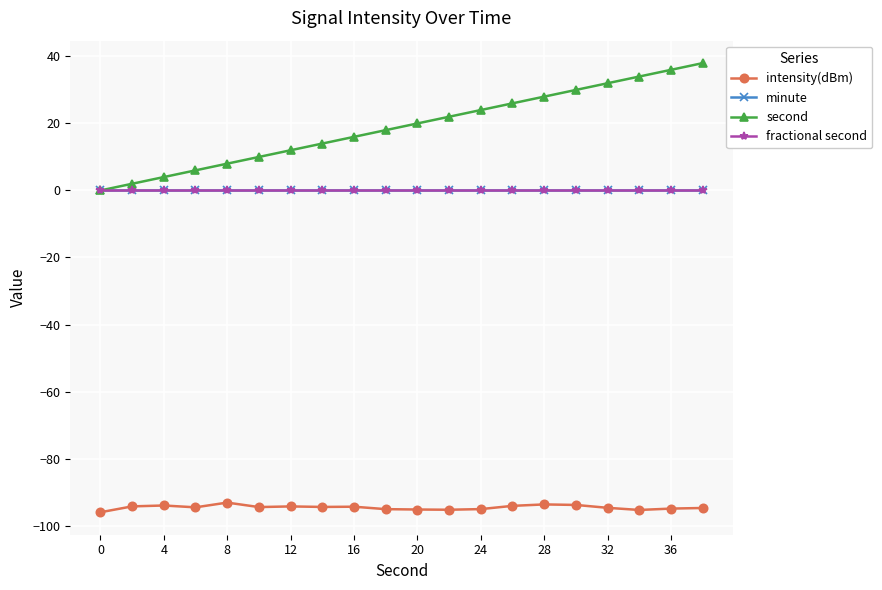

Is this an area chart (filled region under the line)?

No